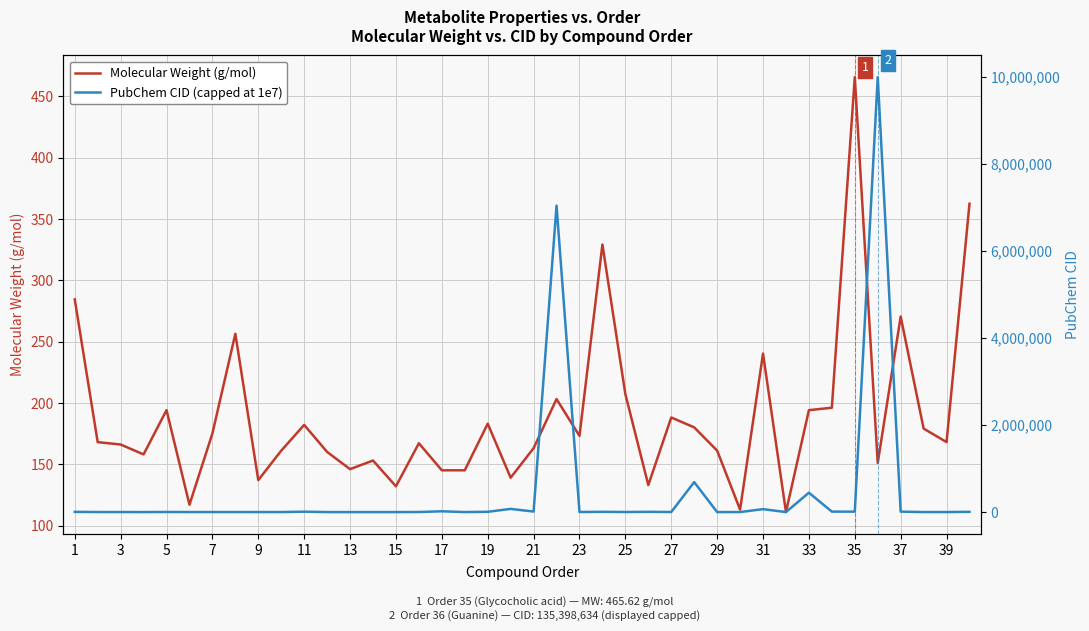

Which series has the largest total across all categories?

PubChem CID (capped at 1e7)